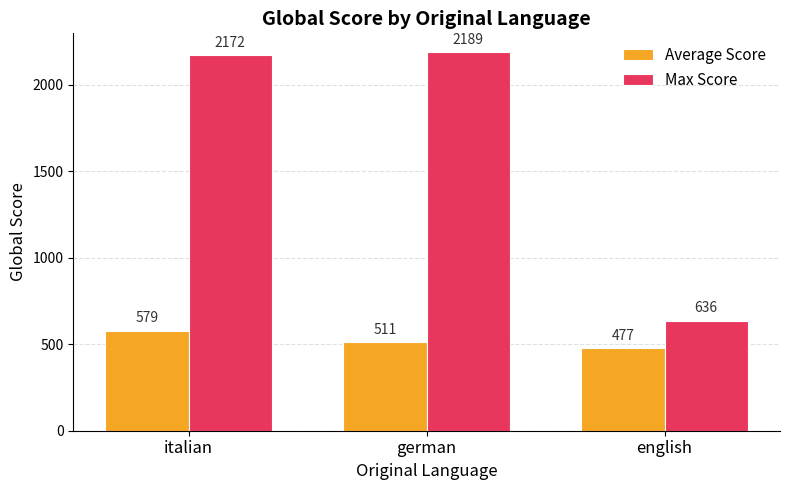

What is the greatest value displayed?

2189.0